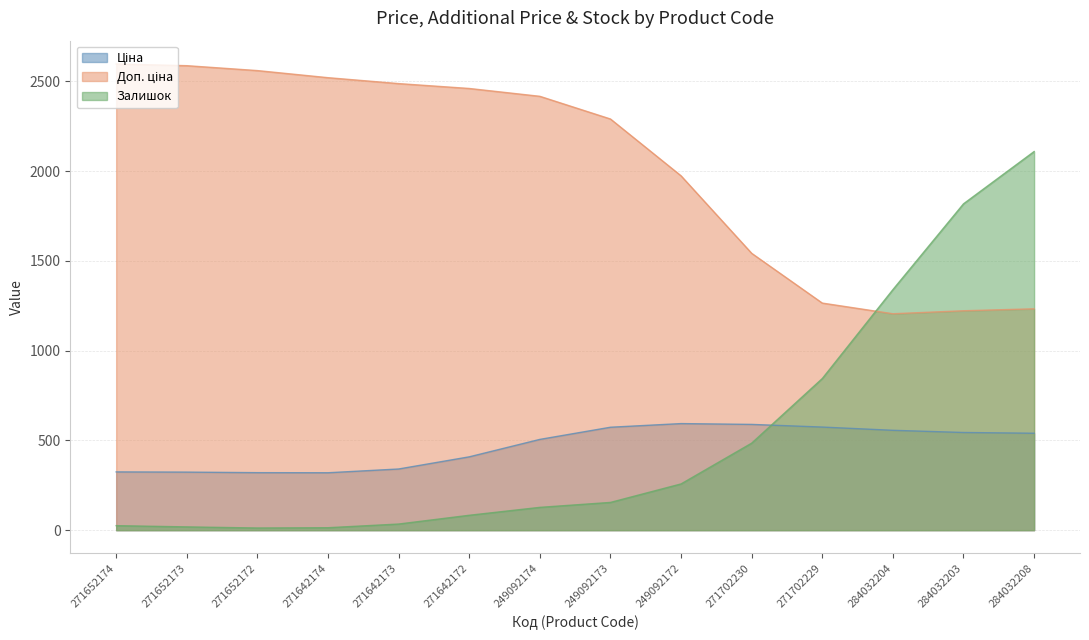

What is the difference between the highest and lowest values at 271642172?

2376.9